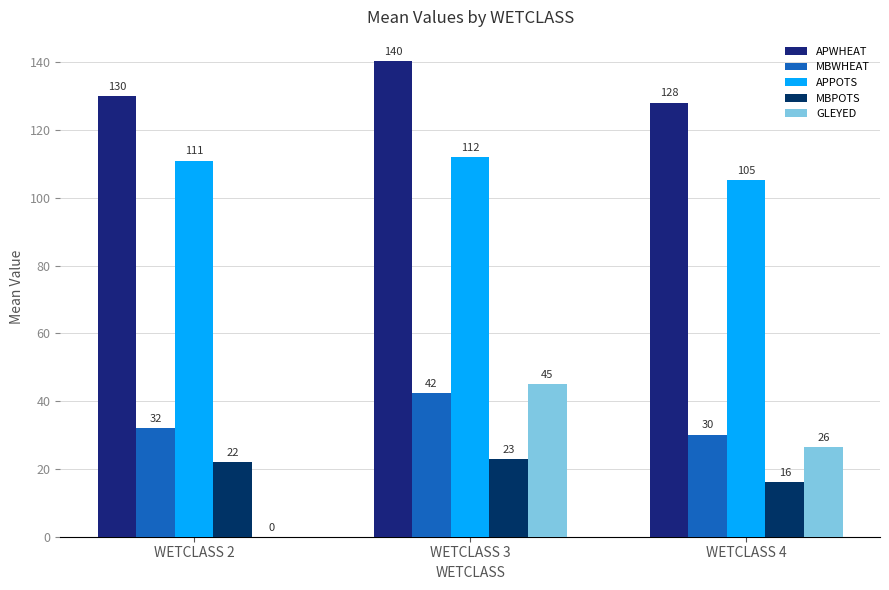

How many data points in GLEYED are above 26?

2